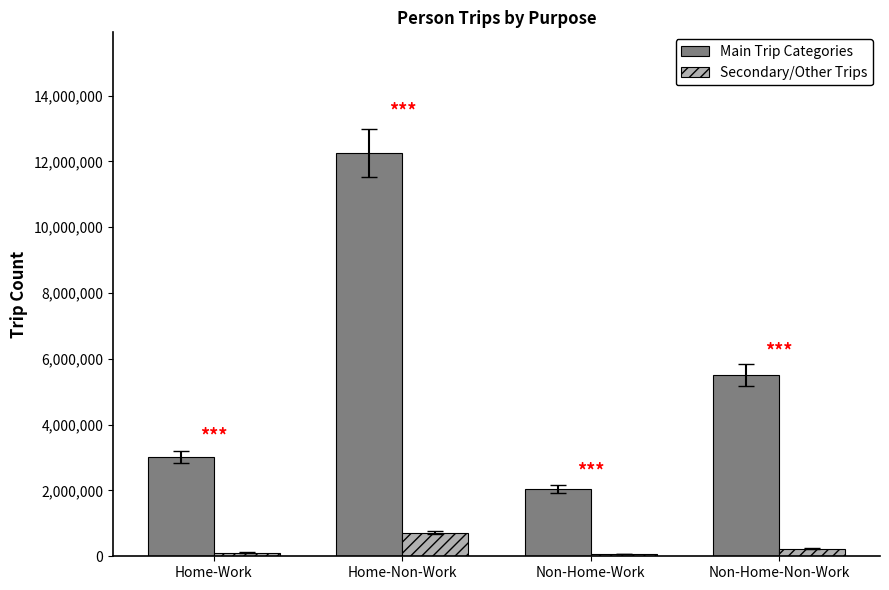

What is the average value of the Main Trip Categories series?

5705140